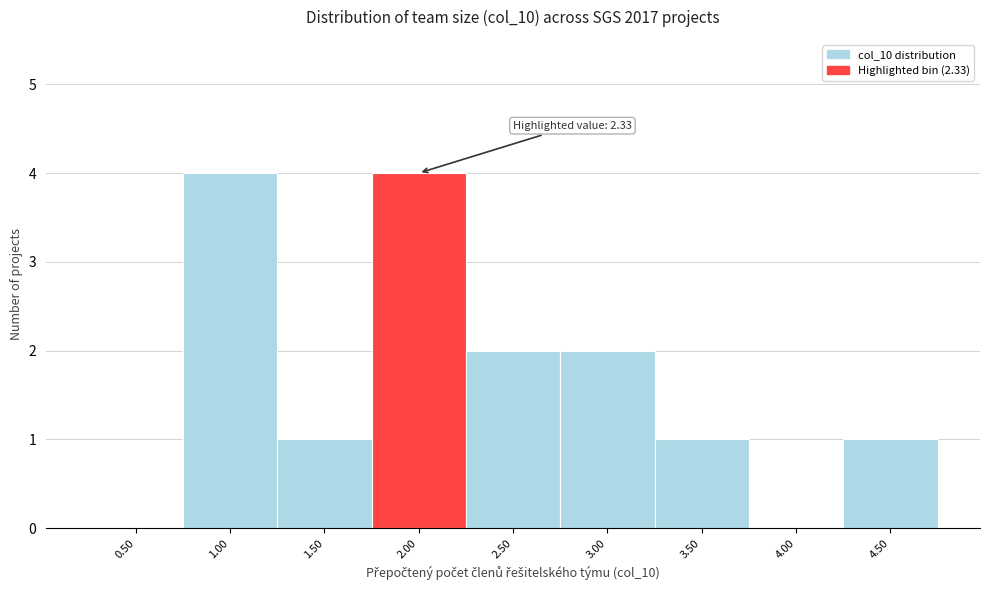

Reading left to right, what are all the values shown in this chart?

0.50=0	1.00=4	1.50=1	2.00=4	2.50=2	3.00=2	3.50=1	4.00=0	4.50=1